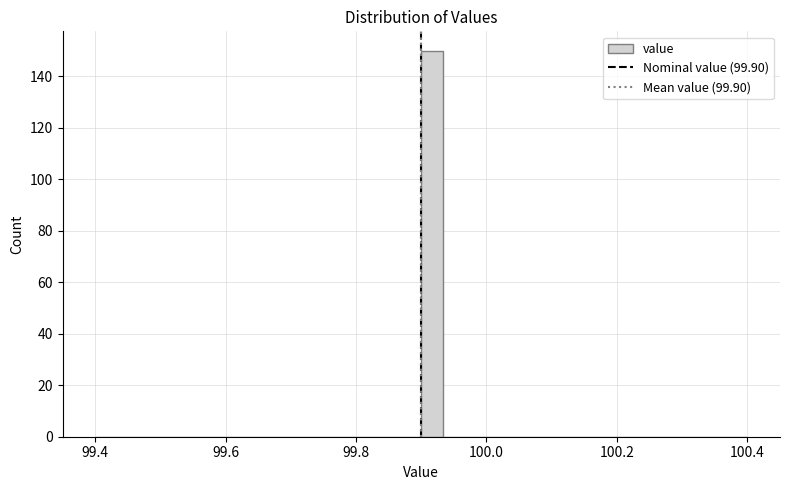

Around what value on the x-axis is the tallest bar? Give the approximate position of its centre, as read against the axis.

99.92